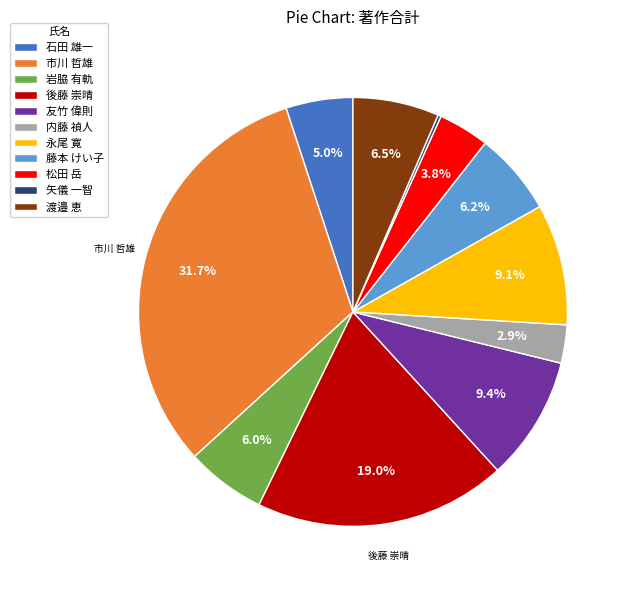

Which slice is the largest?

市川 哲雄